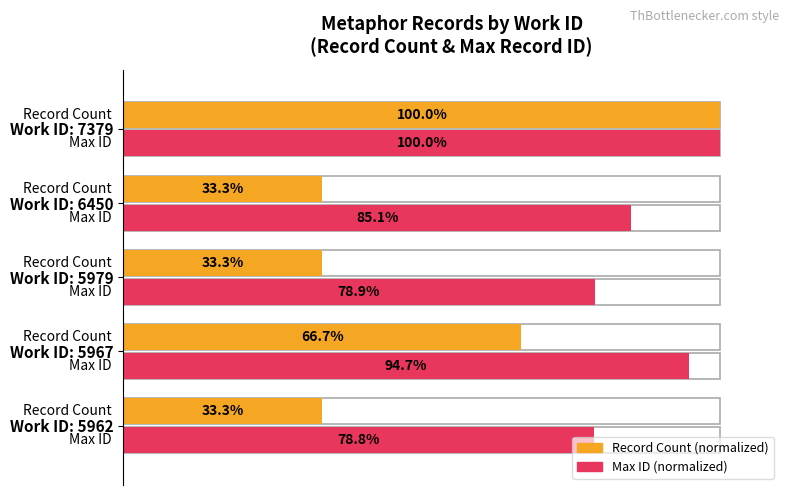

Is it true that Max ID (normalized) equals 110.8 at Work ID: 6450?

False